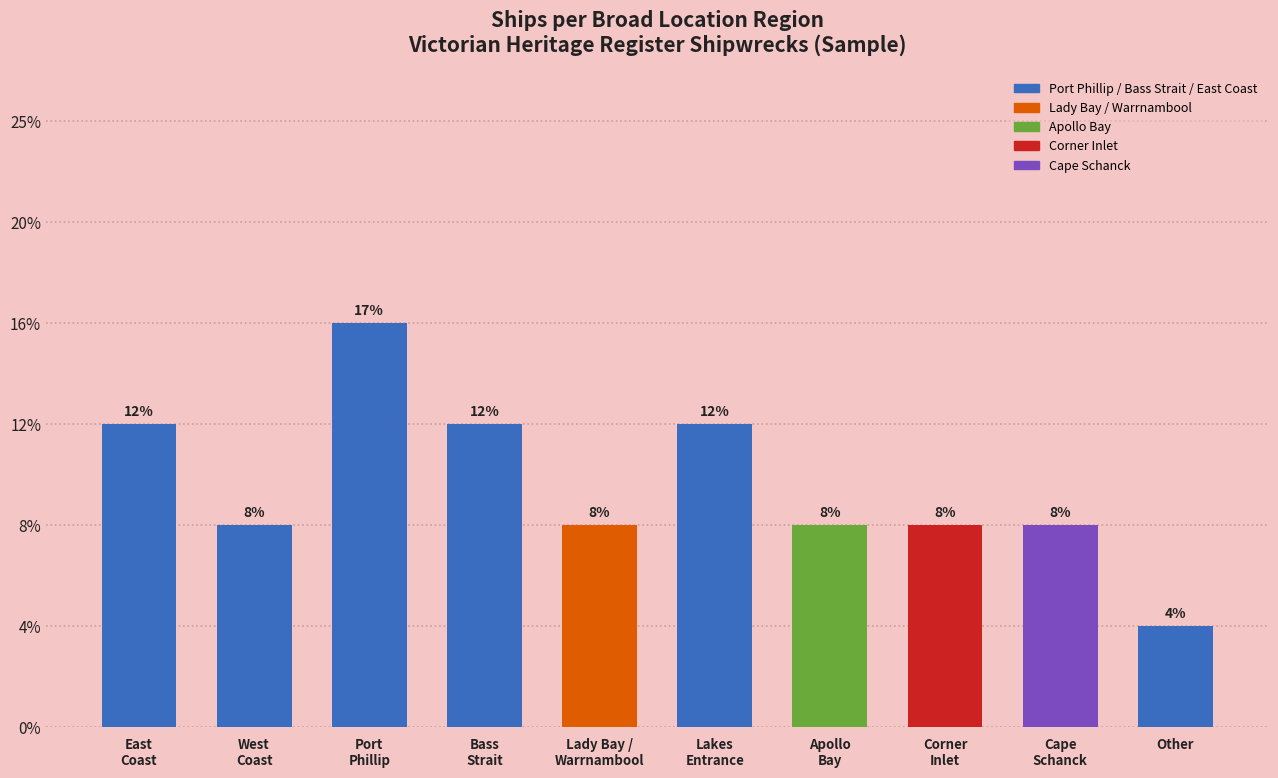

Approximately how many times larger is the value at Cape
Schanck compared to Lady Bay /
Warrnambool?

1.0